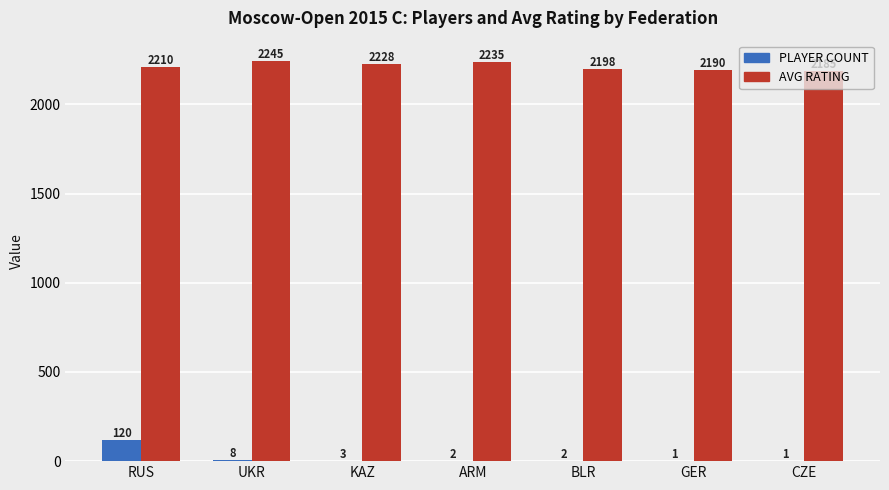

How many categories are shown in the chart?

7